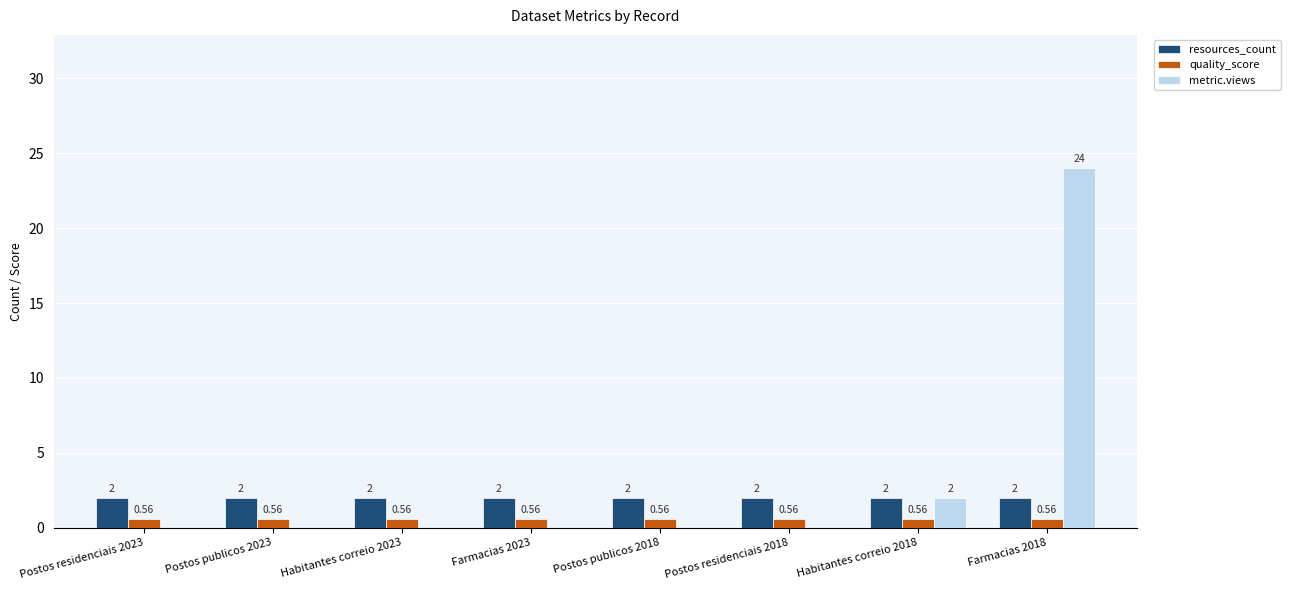

What is the sum of all quality_score values?

4.5